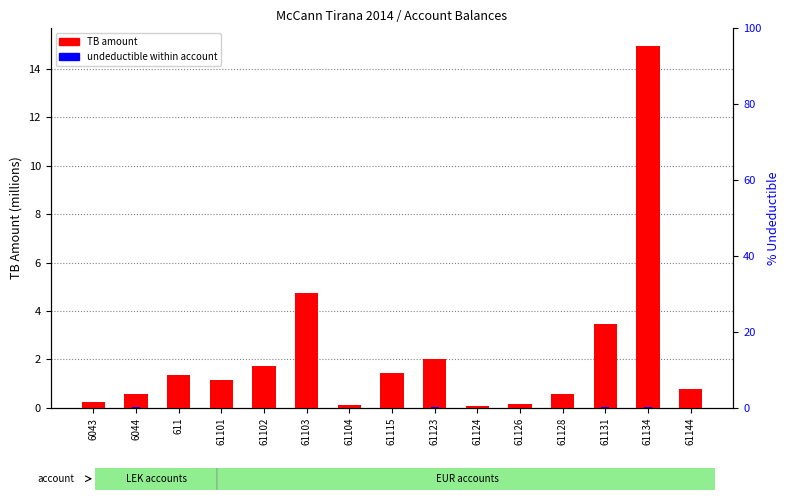

Count the number of data series in this chart.

2